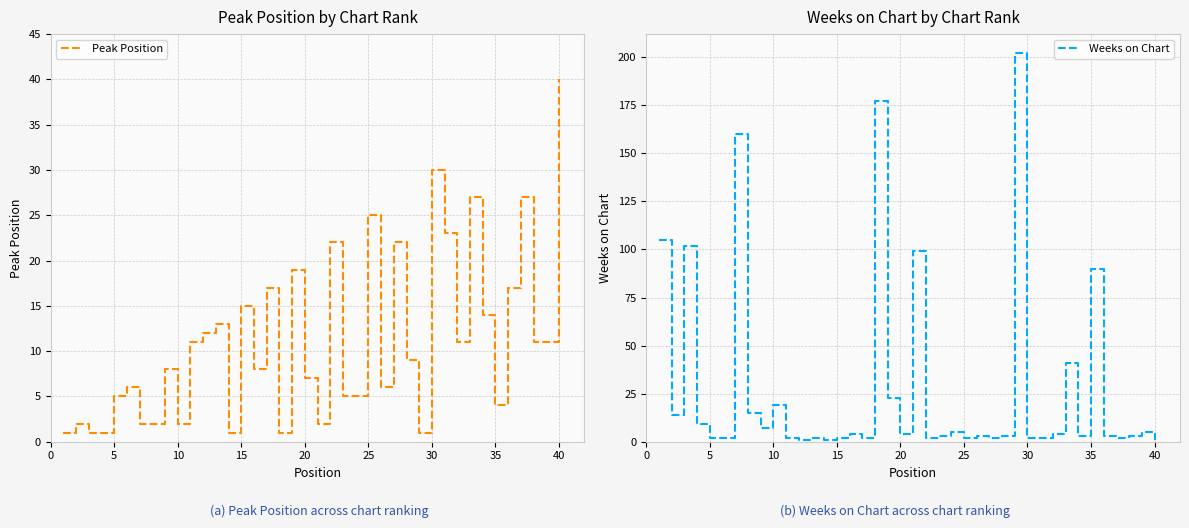

What is the highest value of the Peak Position series?

40